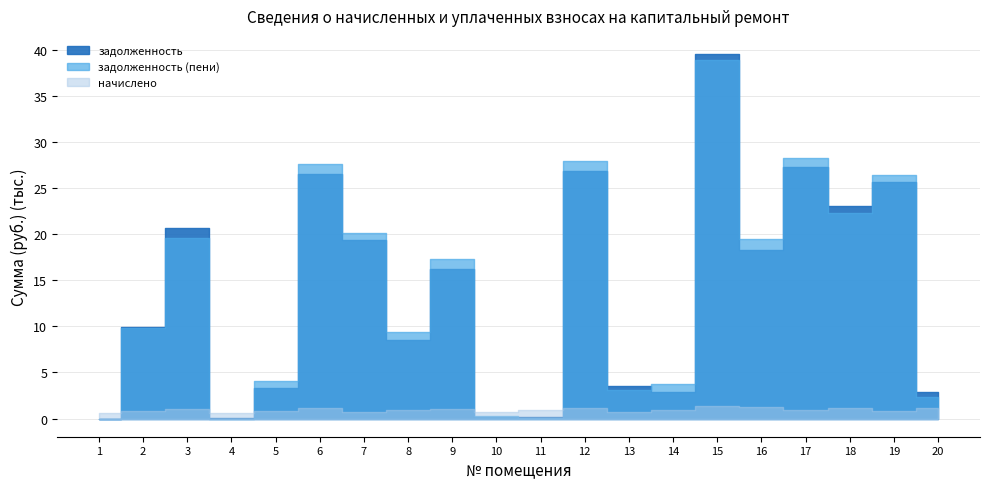

The задолженность (пени) series shows 48.6 at 12. True or false?

False